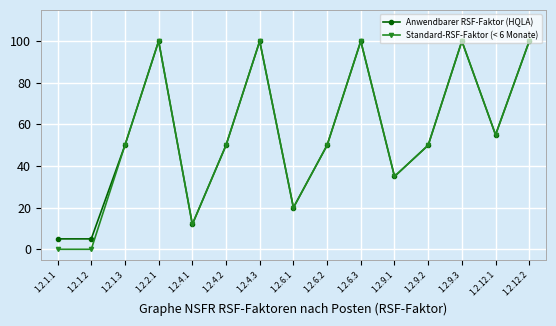

At how many categories does at least one series exceed 91?

5